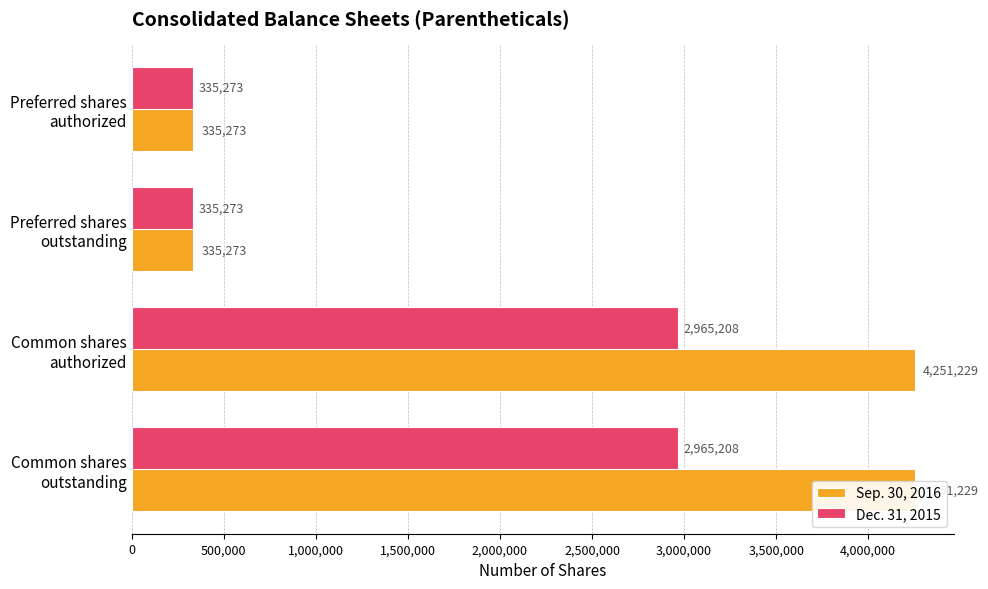

Which series has the largest total across all categories?

Sep. 30, 2016